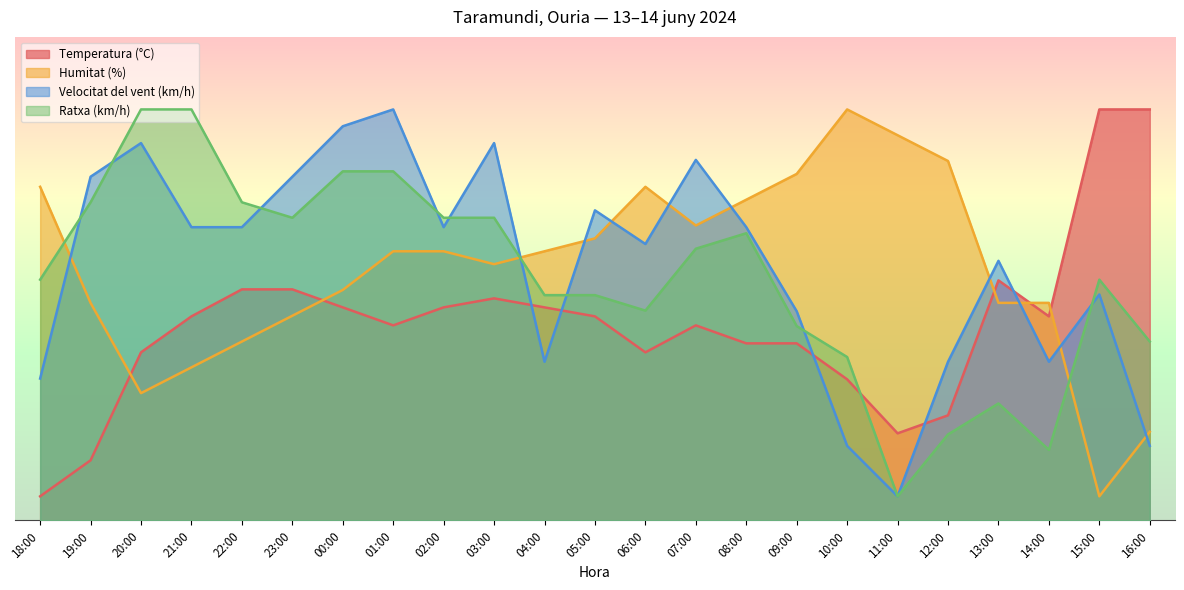

At 05:00, list the series in order from largest to smallest.

Velocitat del vent (km/h), Humitat (%), Ratxa (km/h), Temperatura (°C)